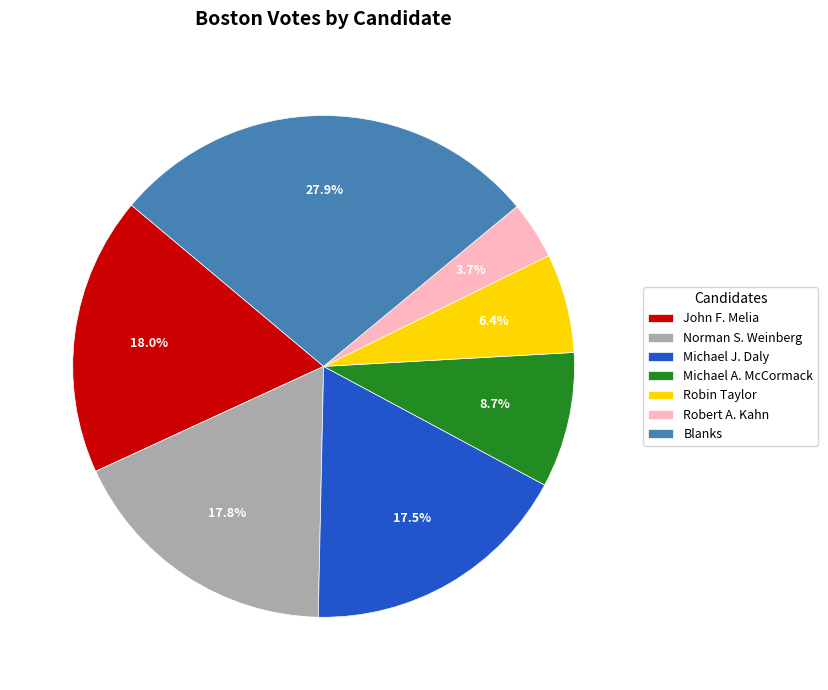

To the nearest percent, what portion does Robert A. Kahn represent?

4%